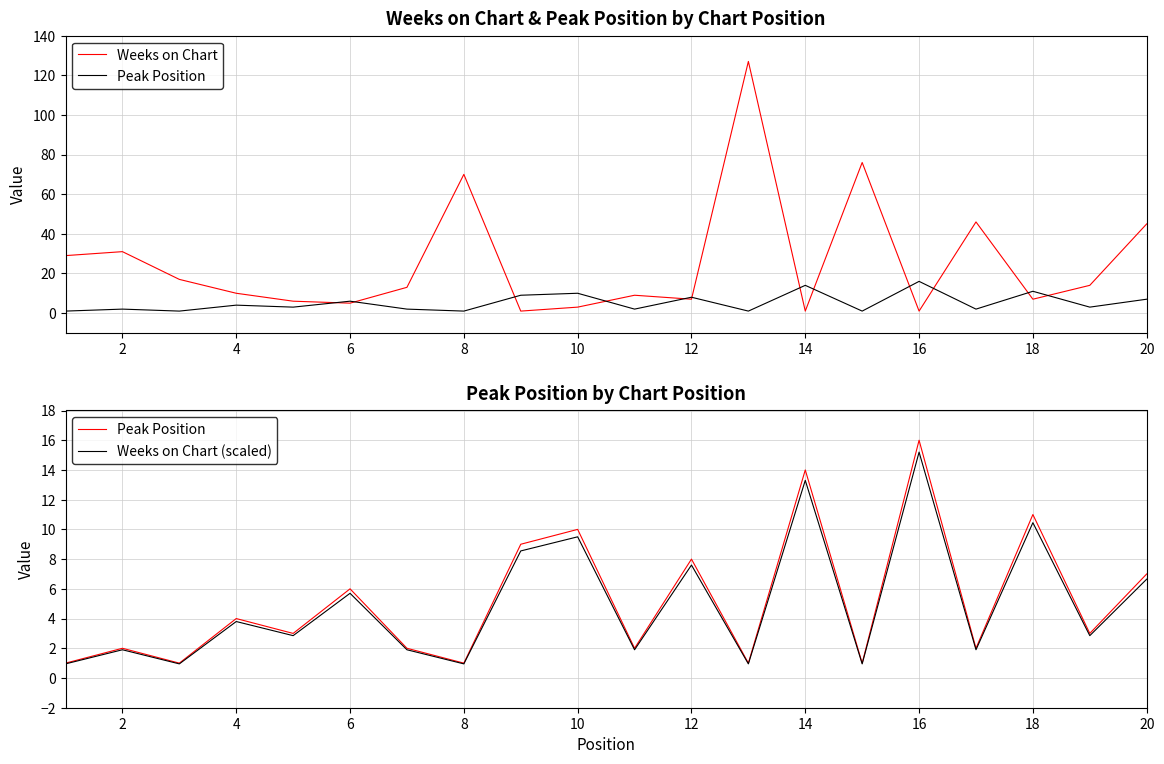

How many interior local valleys does the Weeks on Chart (scaled) series have?

8